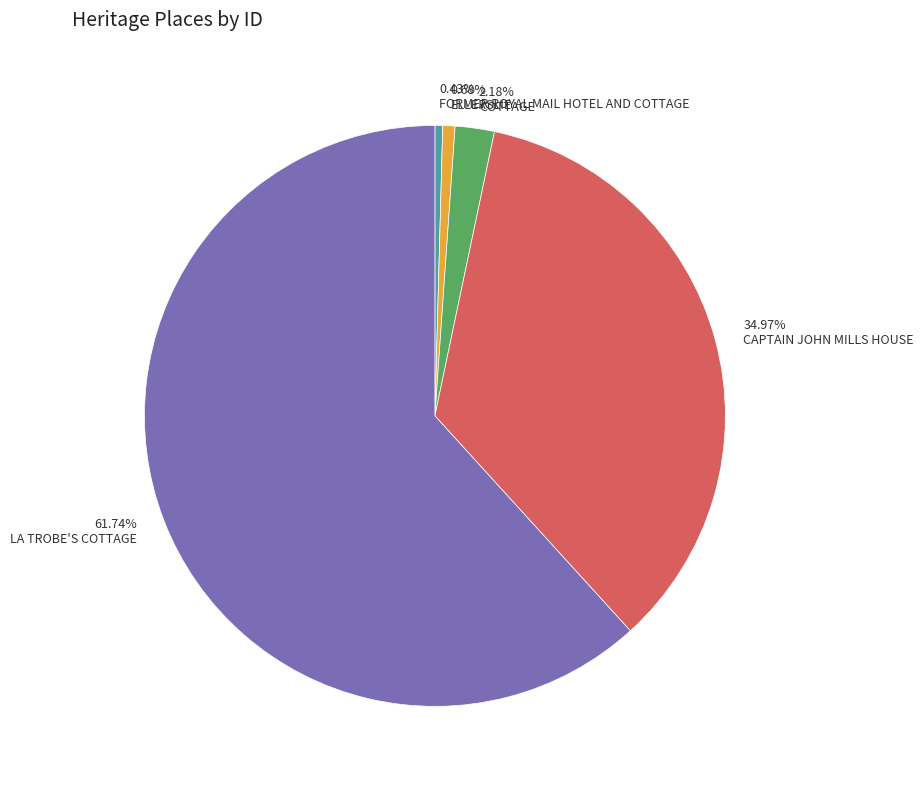

To the nearest percent, what is the combined percentage of ELLERSLIE and COTTAGE?

3%